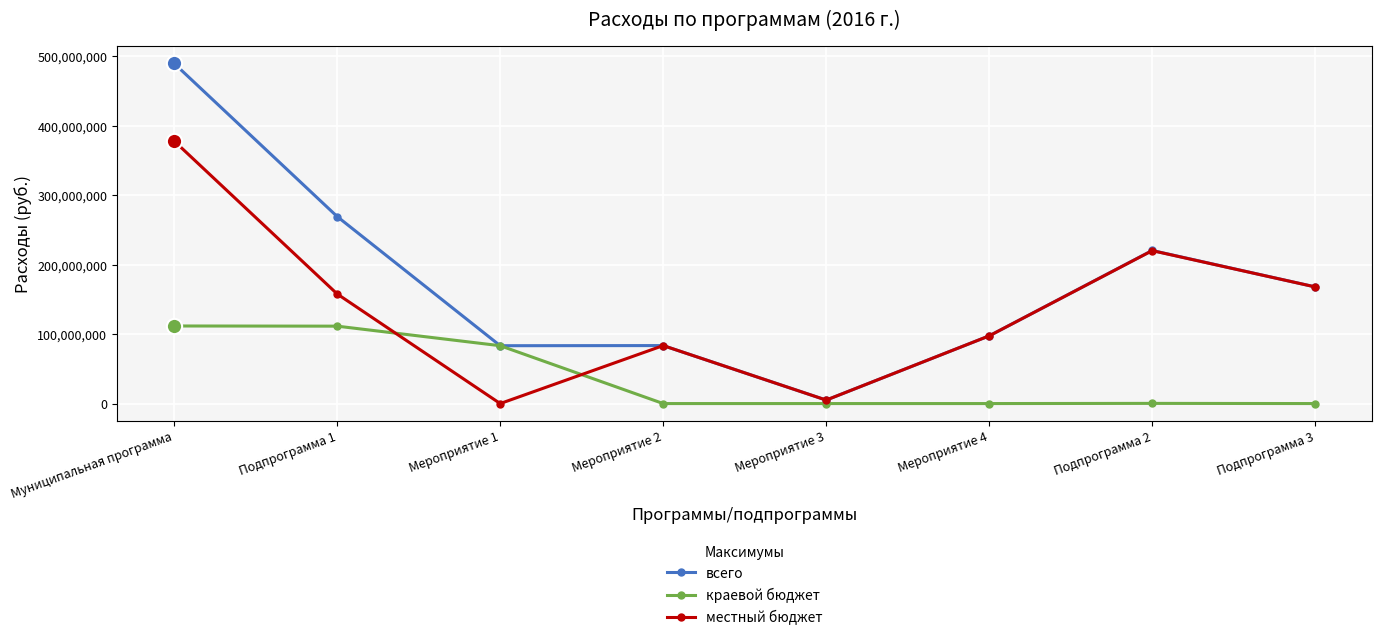

What is the spread (max minus min) of values at Мероприятие 4?

97498725.0